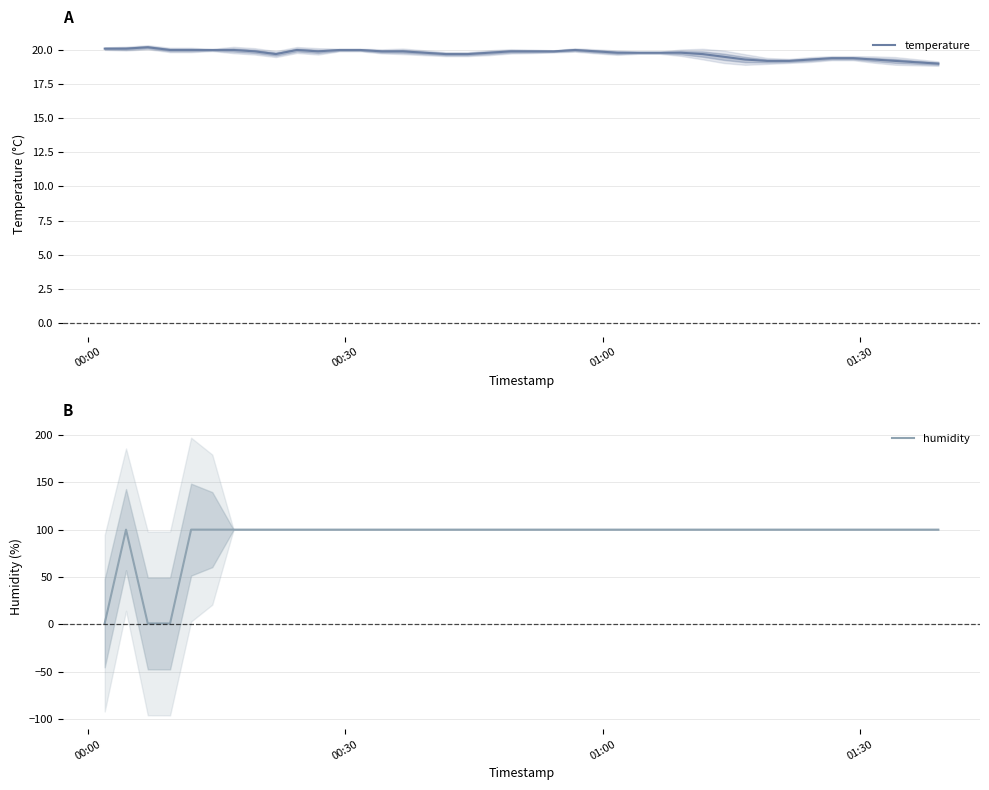

How many intersections are there between temperature and humidity?

3